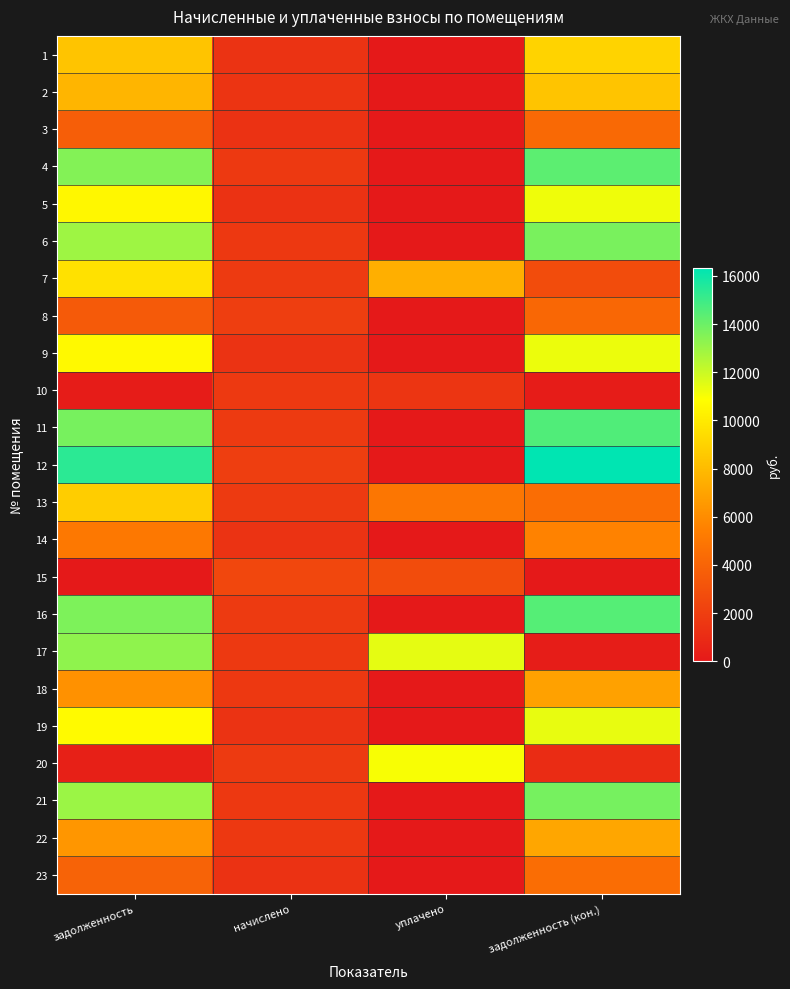

Reading left to right, extract all data points from this chart.

1: задолженность=8400.9	начислено=1373.8	уплачено=0.0	задолженность (кон.)=9018.1
2: задолженность=7774.9	начислено=1445.3	уплачено=0.0	задолженность (кон.)=8406.2
3: задолженность=3724.2	начислено=1354.7	уплачено=0.0	задолженность (кон.)=4251.7
4: задолженность=13488.2	начислено=1745.8	уплачено=0.0	задолженность (кон.)=14320.3
5: задолженность=10540.0	начислено=1364.2	уплачено=0.0	задолженность (кон.)=11190.2
6: задолженность=12935.4	начислено=1674.3	уплачено=0.0	задолженность (кон.)=13733.4
7: задолженность=9596.9	начислено=1784.0	уплачено=7500.0	задолженность (кон.)=2750.7
8: задолженность=3466.6	начислено=1993.9	уплачено=0.0	задолженность (кон.)=4203.1
9: задолженность=10613.7	начислено=1373.8	уплачено=0.0	задолженность (кон.)=11268.5
10: задолженность=188.2	начислено=1693.3	уплачено=1505.2	задолженность (кон.)=188.2
11: задолженность=13746.2	начислено=1779.2	уплачено=0.0	задолженность (кон.)=14594.2
12: задолженность=15367.7	начислено=1989.1	уплачено=0.0	задолженность (кон.)=16315.8
13: задолженность=8771.2	начислено=1764.9	уплачено=5000.0	задолженность (кон.)=4499.4
14: задолженность=5036.7	начислено=1378.5	уплачено=0.0	задолженность (кон.)=5596.9
15: задолженность=0.0	начислено=2480.4	уплачено=2756.0	задолженность (кон.)=0.0
16: задолженность=13635.6	начислено=1764.9	уплачено=0.0	задолженность (кон.)=14476.9
17: задолженность=13230.2	начислено=1712.4	уплачено=11416.2	задолженность (кон.)=195.3
18: задолженность=6233.3	начислено=1669.5	уплачено=0.0	задолженность (кон.)=6904.1
19: задолженность=10687.4	начислено=1383.3	уплачено=0.0	задолженность (кон.)=11346.7
20: задолженность=393.3	начислено=1769.7	уплачено=11011.3	задолженность (кон.)=989.5
21: задолженность=12972.3	начислено=1679.0	уплачено=0.0	задолженность (кон.)=13772.6
22: задолженность=6411.4	начислено=1683.8	уплачено=0.0	задолженность (кон.)=7100.6
23: задолженность=3943.3	начислено=1359.5	уплачено=0.0	задолженность (кон.)=4476.0